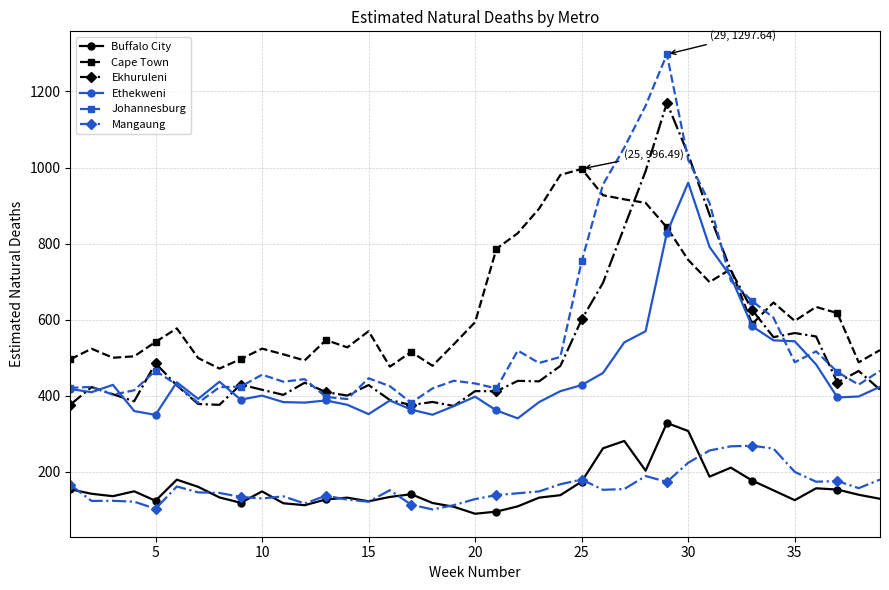

Which series has the largest total across all categories?

Cape Town